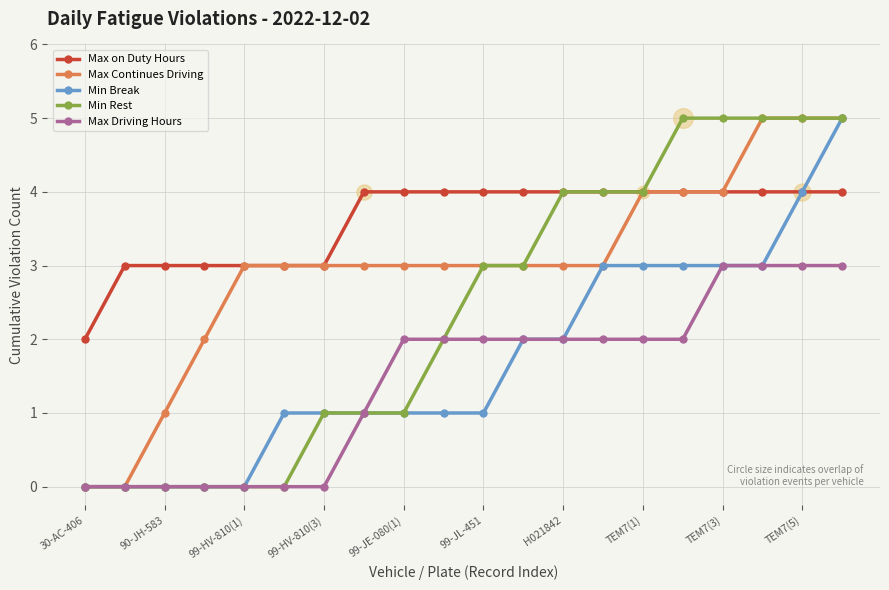

What are all the series names shown in the legend?

Max on Duty Hours, Max Continues Driving, Min Break, Min Rest, Max Driving Hours